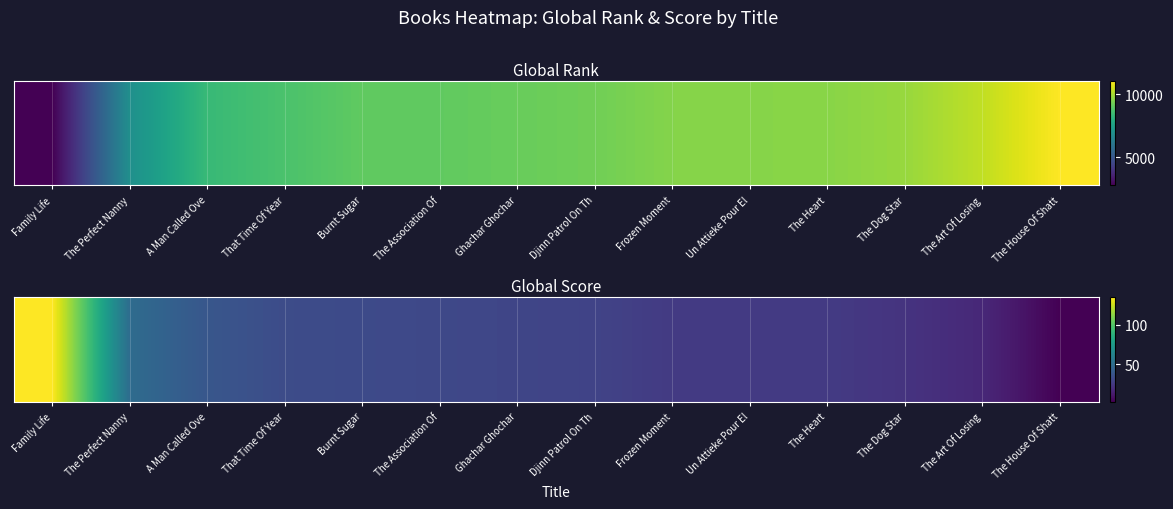

The value at Un Attieke Pour El is 25. True or false?

True